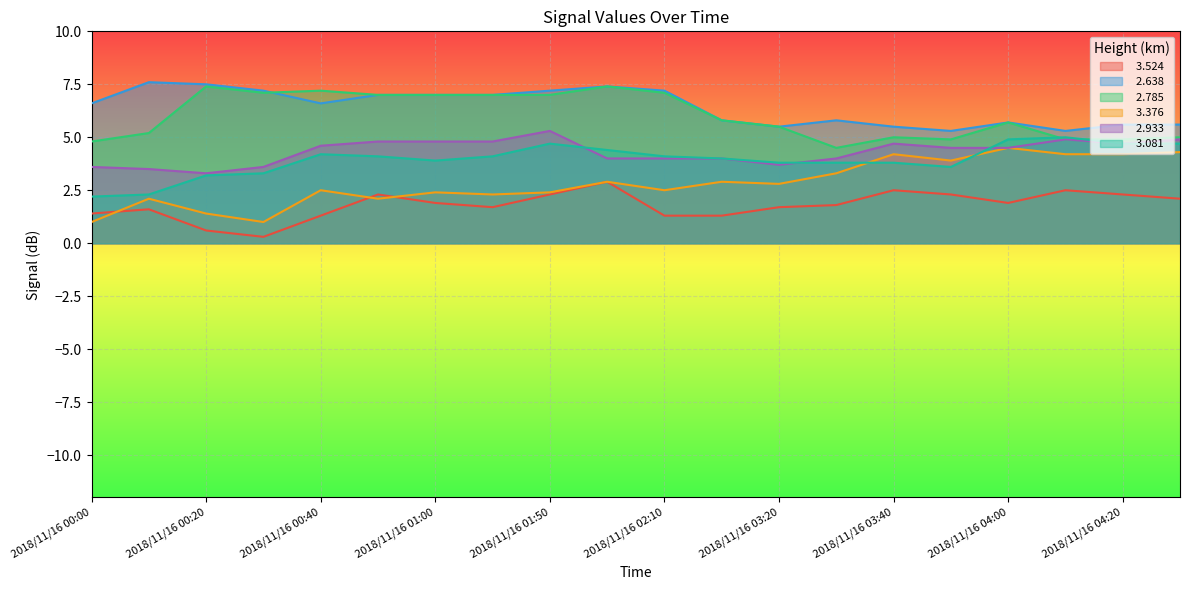

The value of   2.785 at 2018/11/16 04:30 is 1.3. True or false?

False